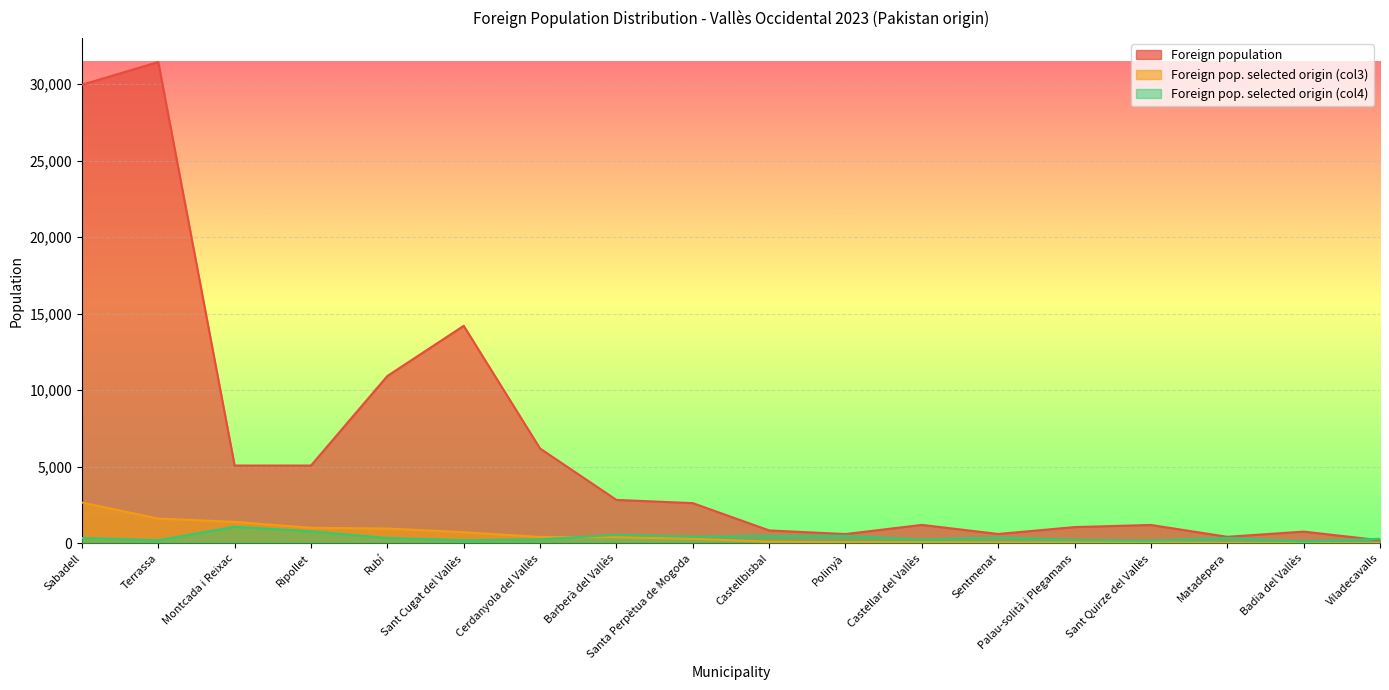

How many values in the Foreign pop. selected origin (col4) series are below 349?

9